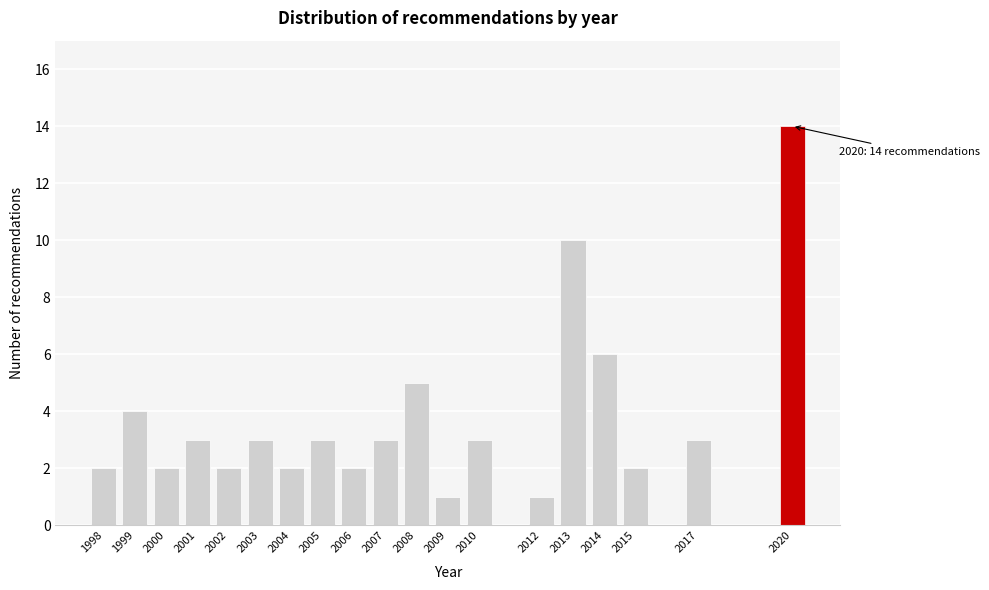

Reading left to right, transcribe all the data shown in this chart.

2	4	2	3	2	3	2	3	2	3	5	1	3	1	10	6	2	3	14